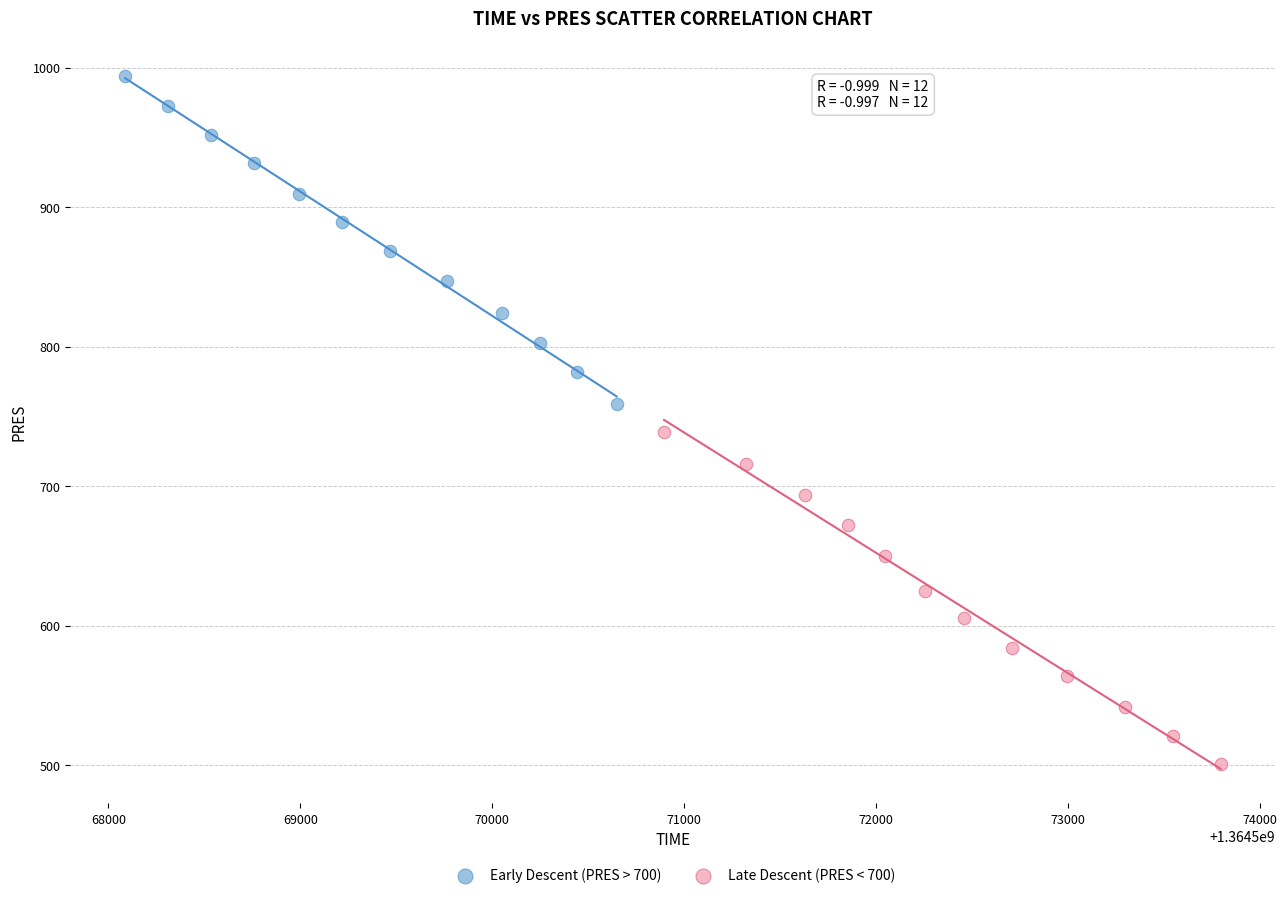

Which series contains the highest Y value?

Early Descent (PRES > 700)